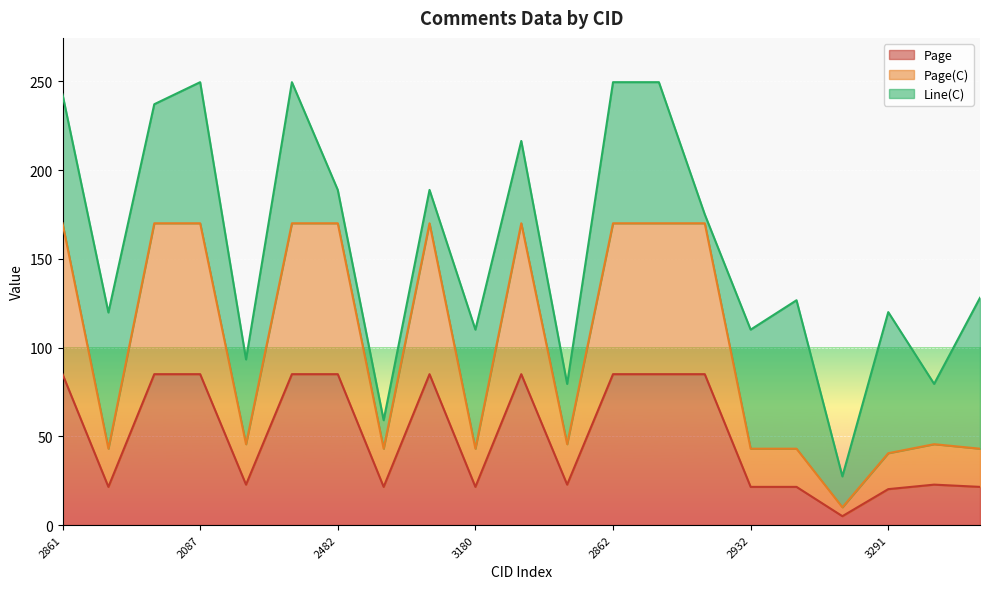

What is the highest value of the Page series?

85.0